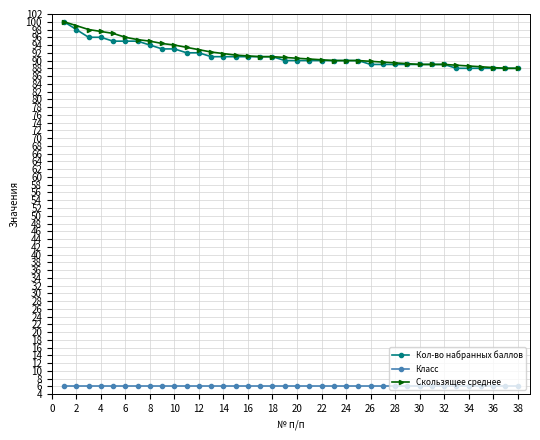

What is the value of the Скользящее среднее point at the 16th from the left?

91.2